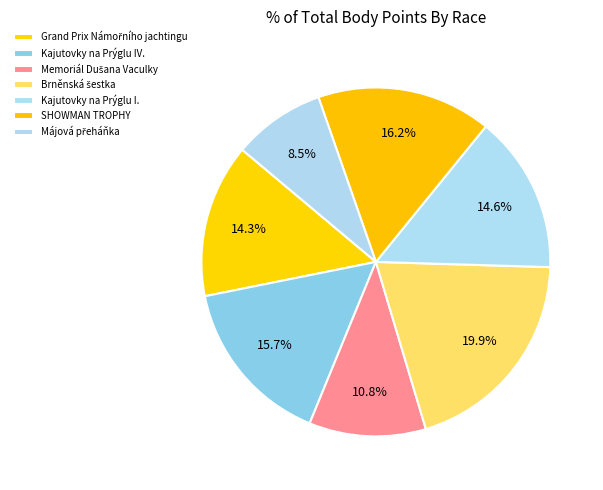

Which slice is the smallest?

Májová přeháňka